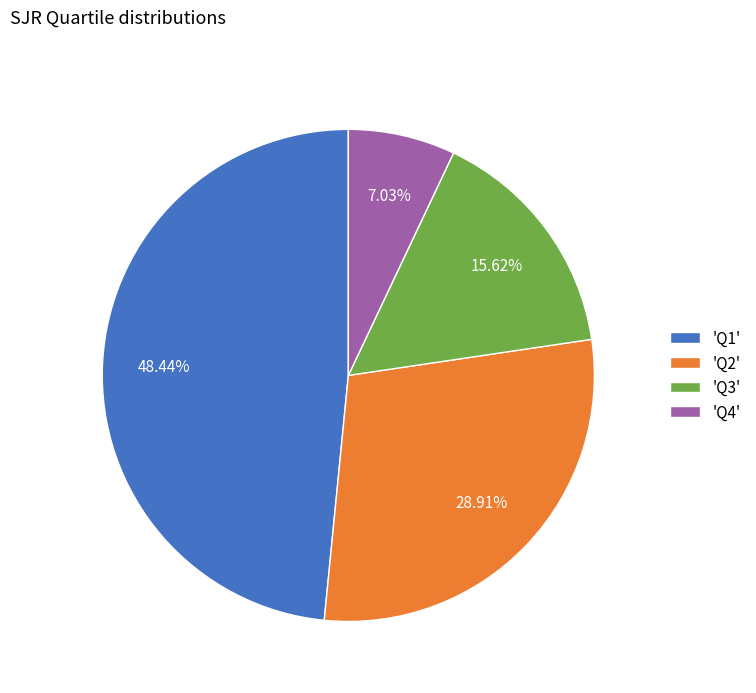

Between 'Q2' and 'Q3', which is larger?

'Q2'